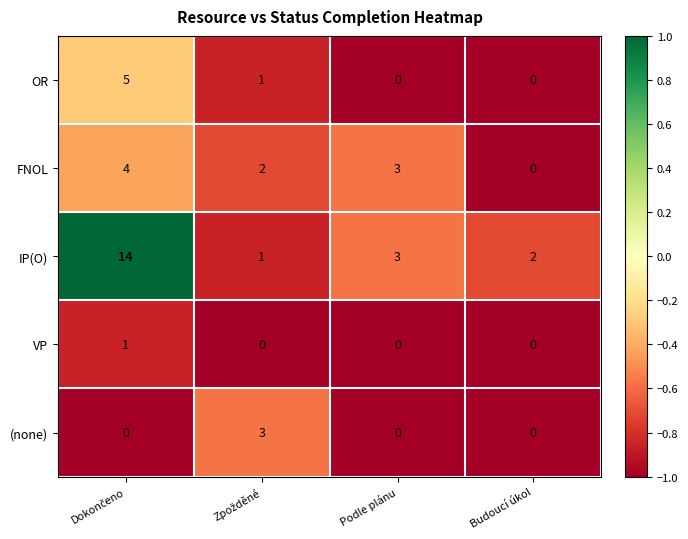

What is the difference between the maximum and minimum values in the (none) series?

3